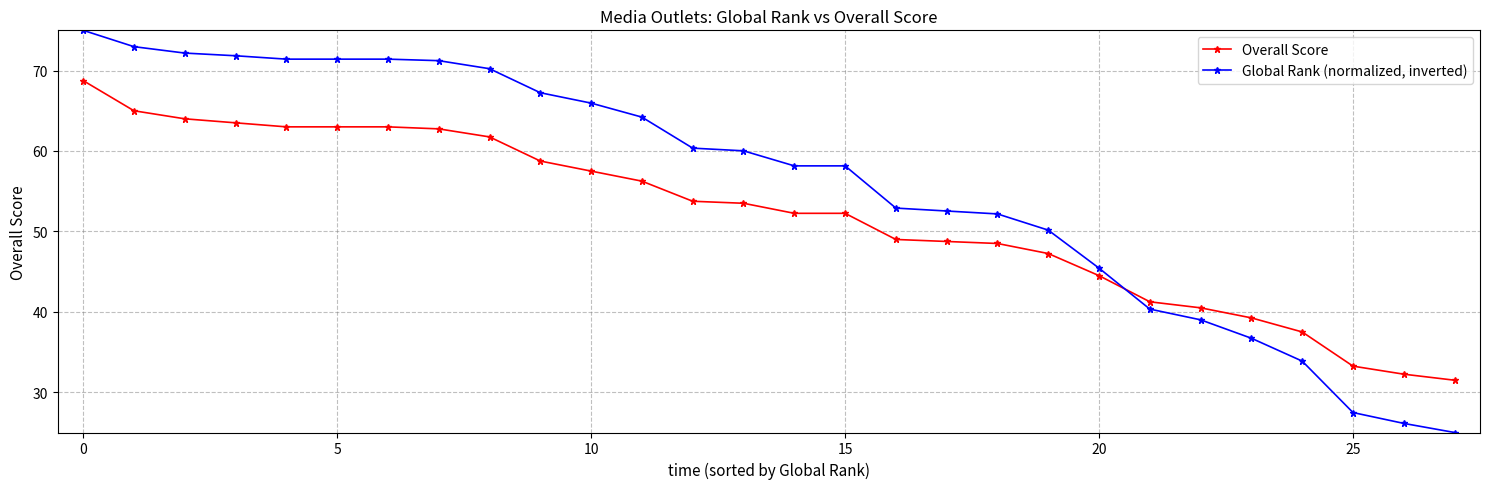

At how many categories does at least one series exceed 44?

21